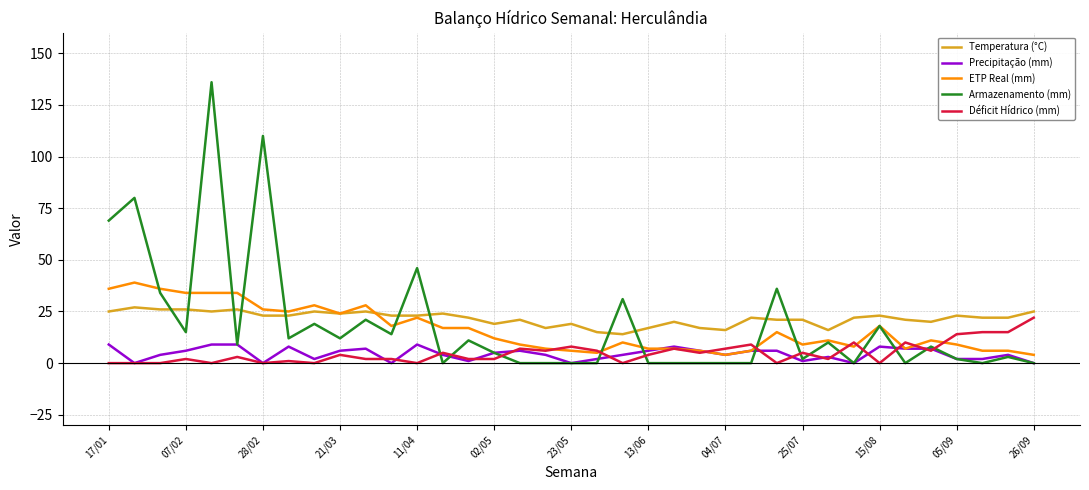

Which series has the largest range (max minus min)?

Armazenamento (mm)